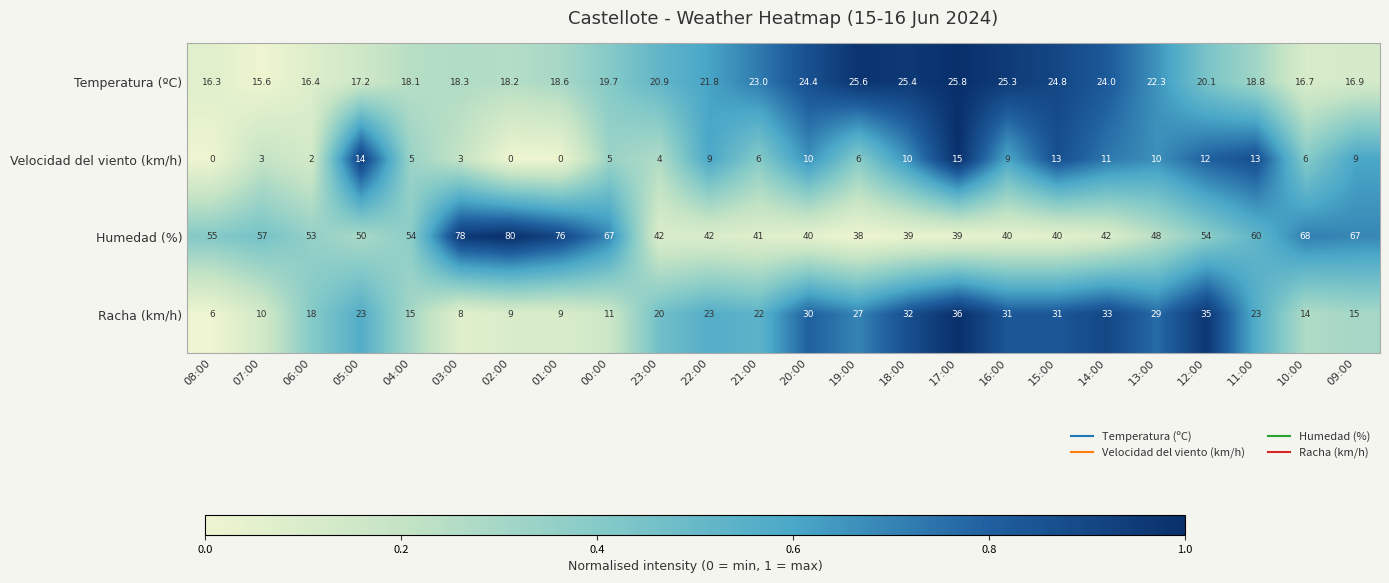

At how many categories does at least one series exceed 0?

24